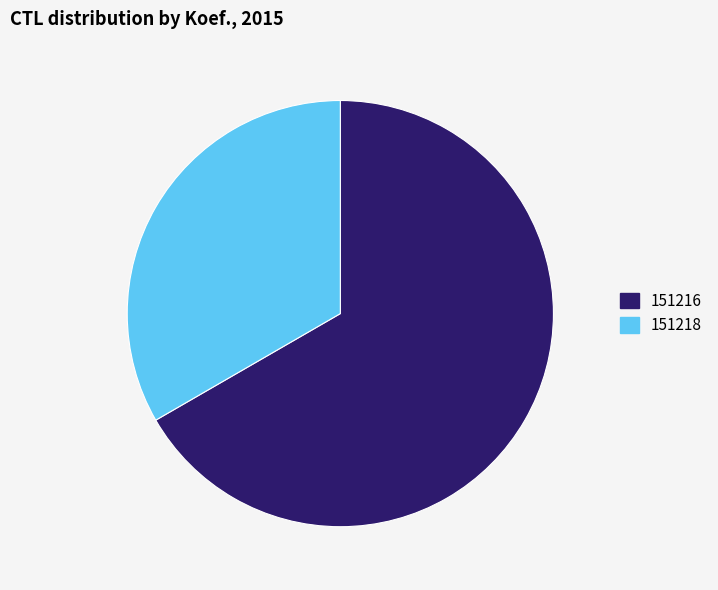

Between 151216 and 151218, which is larger?

151216